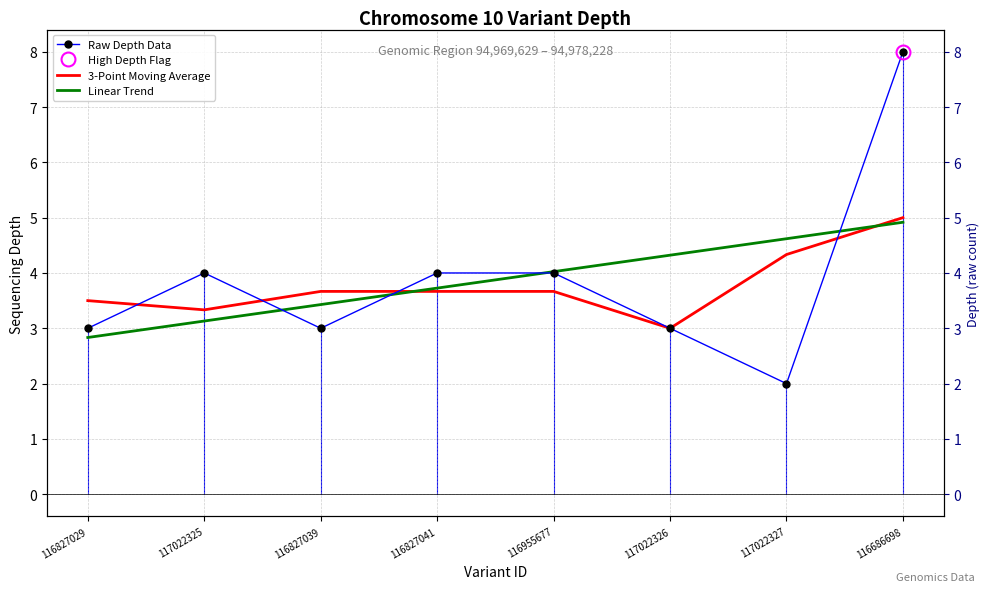

How many data points does each series have?

8